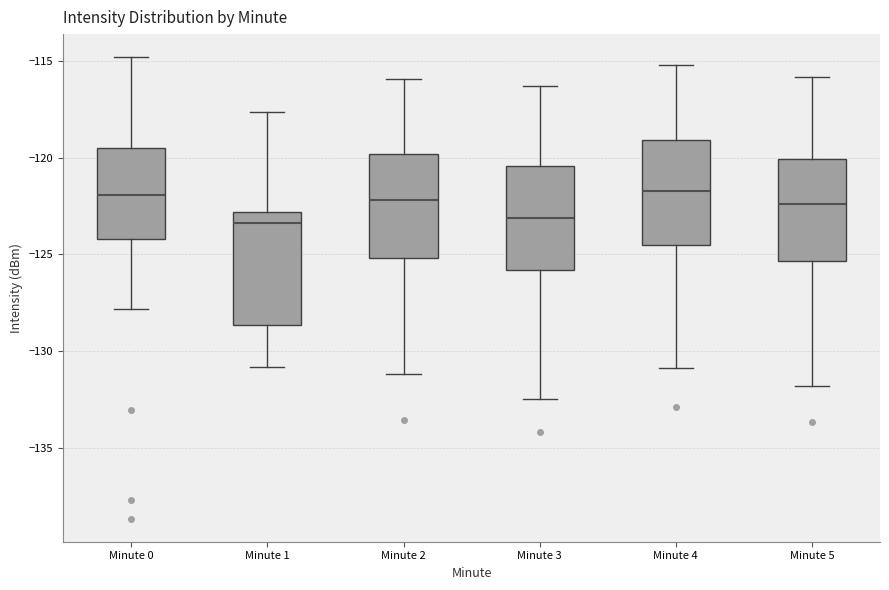

Reading left to right, read every box against the y-axis: the position of its median line, the range the box covers, and the ends of its whiskers. The values are not printed on the chart, so give them approximately, as read against the axis.

Minute 0: median -122.0, box -124.0 to -119.5, whiskers -128.0 to -115.0
Minute 1: median -123.5, box -128.5 to -123.0, whiskers -131.0 to -117.5
Minute 2: median -122.0, box -125.0 to -120.0, whiskers -131.0 to -116.0
Minute 3: median -123.0, box -126.0 to -120.5, whiskers -132.5 to -116.5
Minute 4: median -121.5, box -124.5 to -119.0, whiskers -131.0 to -115.0
Minute 5: median -122.5, box -125.5 to -120.0, whiskers -132.0 to -116.0